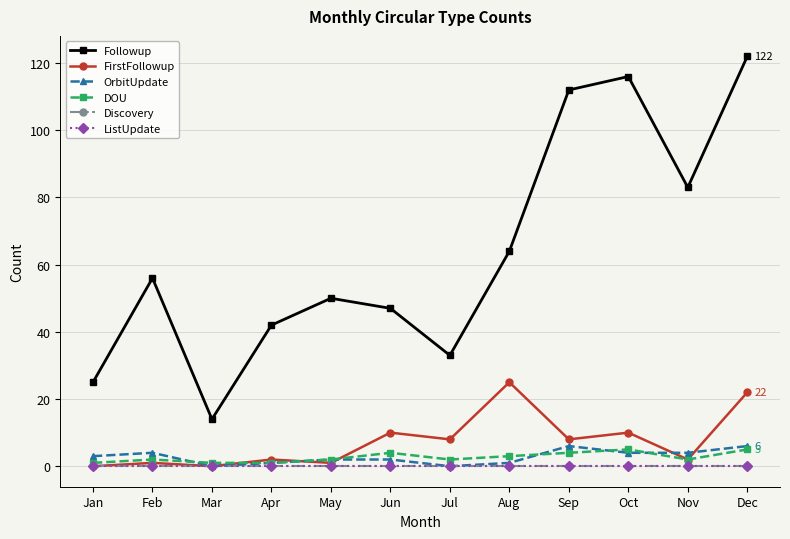

The Followup series shows 8 at Mar. True or false?

False